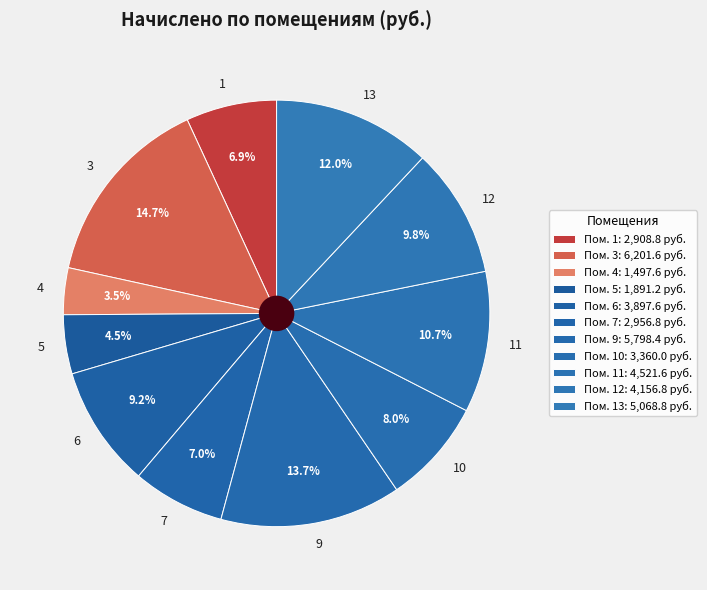

What is the total percentage of 4 and 13?

15.5%